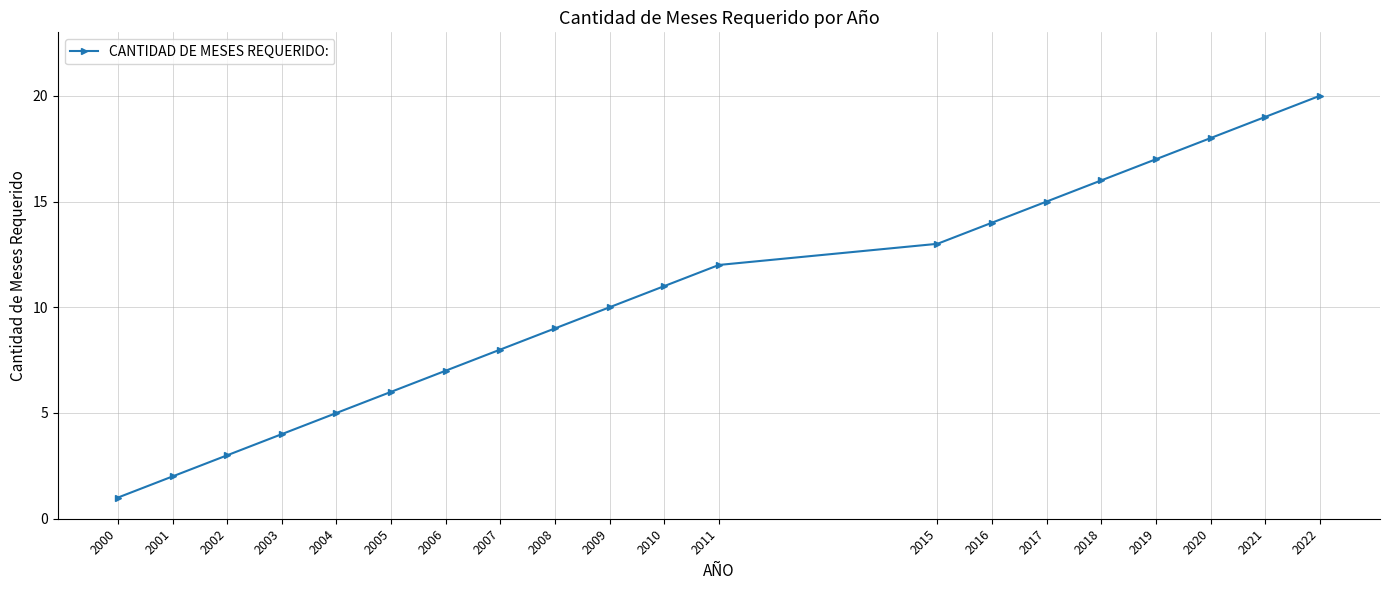

What is the value of the 13th point from the left?

13